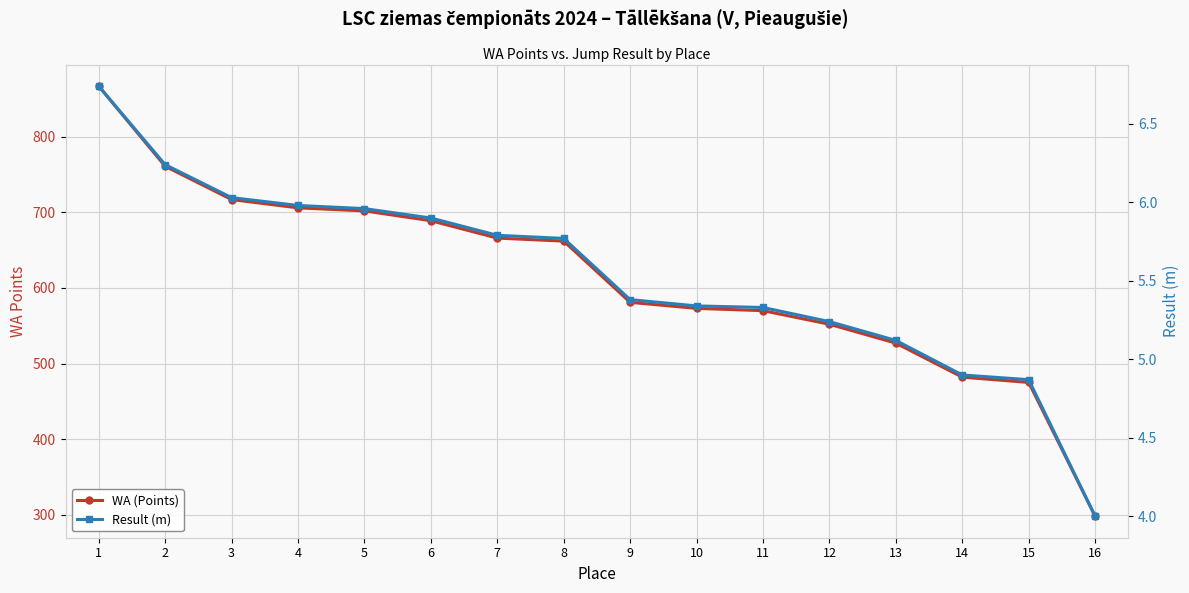

What are all the series names shown in the legend?

WA (Points), Result (m)